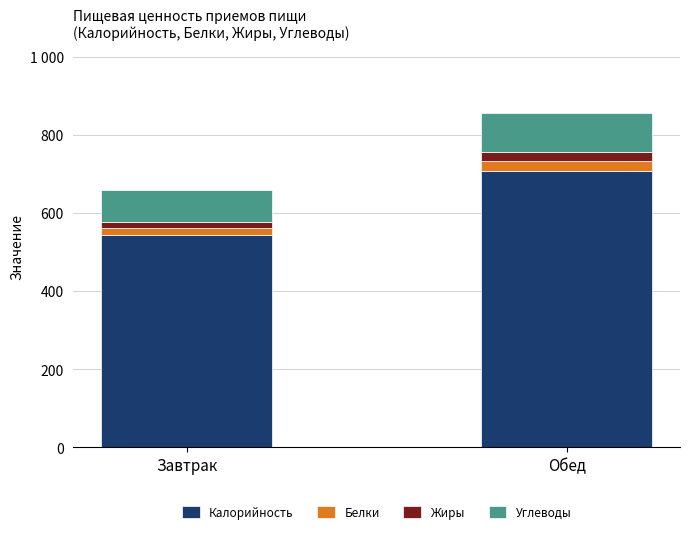

Does the chart contain stacked bars?

Yes